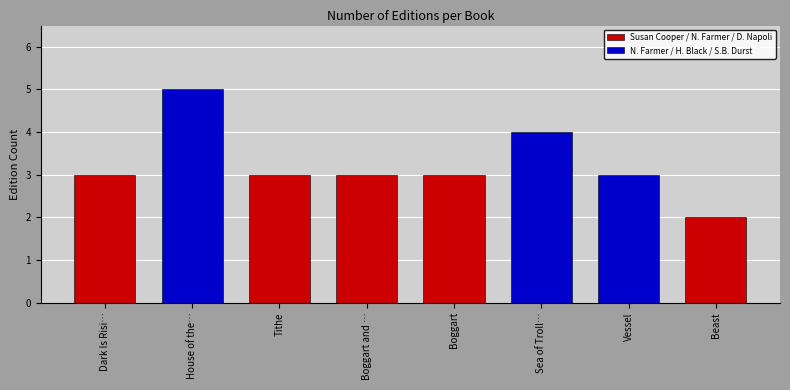

Reading right to left, what are all the values shown in this chart?

Beast=2	Vessel=3	Sea of Troll…=4	Boggart=3	Boggart and …=3	Tithe=3	House of the…=5	Dark Is Risi…=3